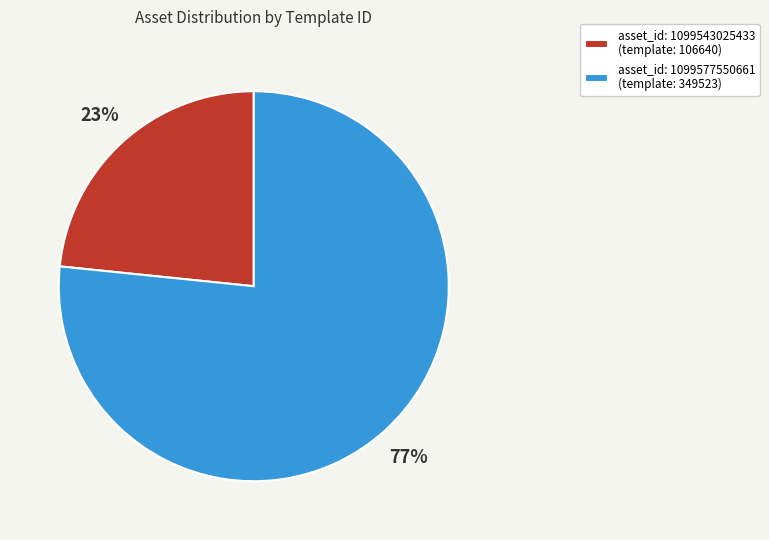

Does any single category account for the majority?

Yes